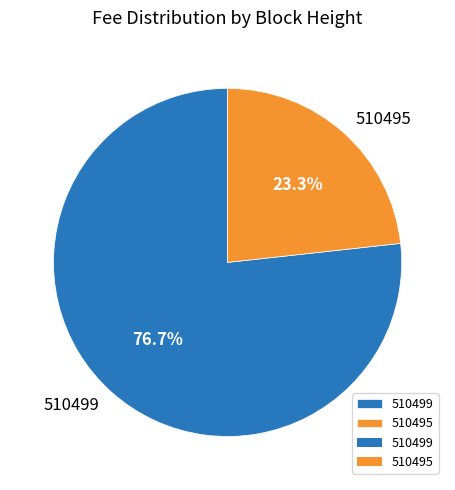

Does 510495 represent more than half of the total?

No